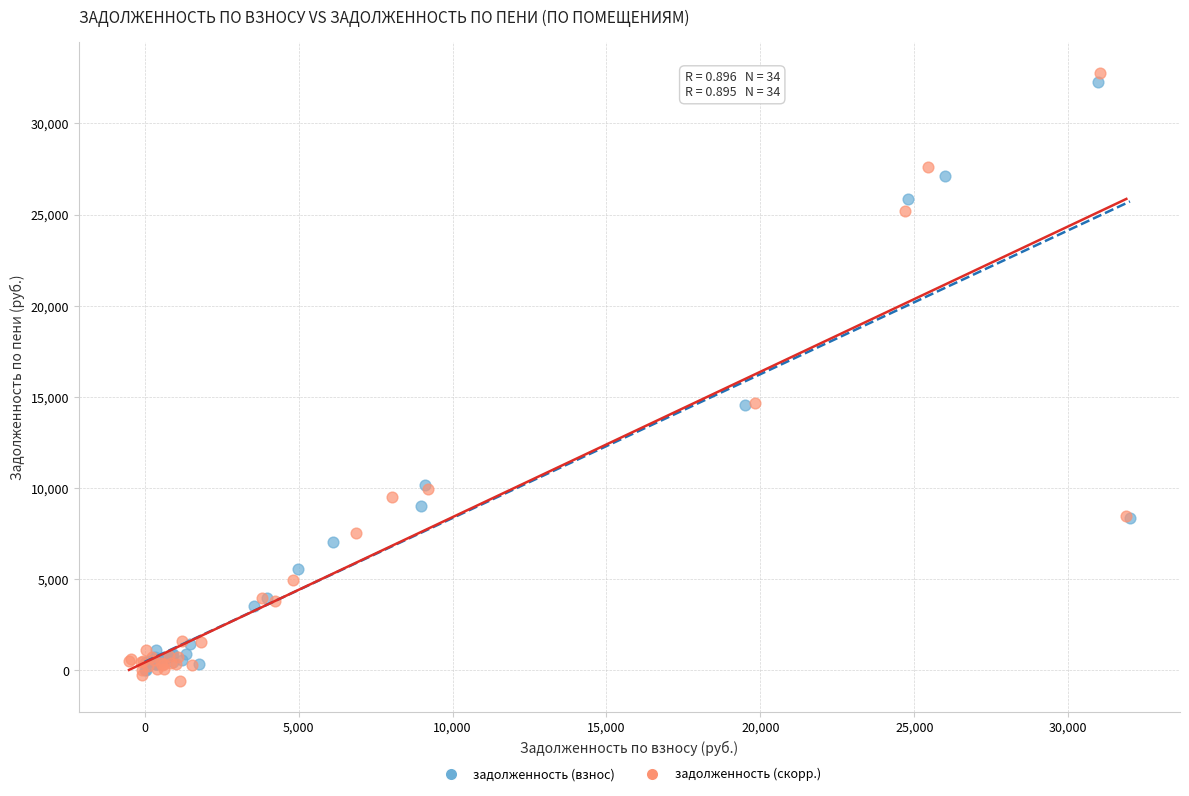

Which series contains the highest Y value?

задолженность (скорр.)